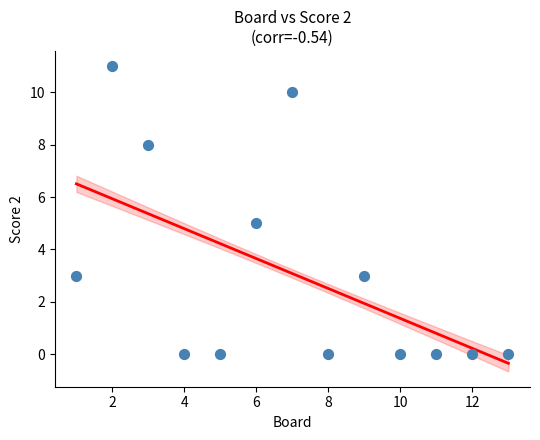

What is the range of Y values (max minus min)?

11